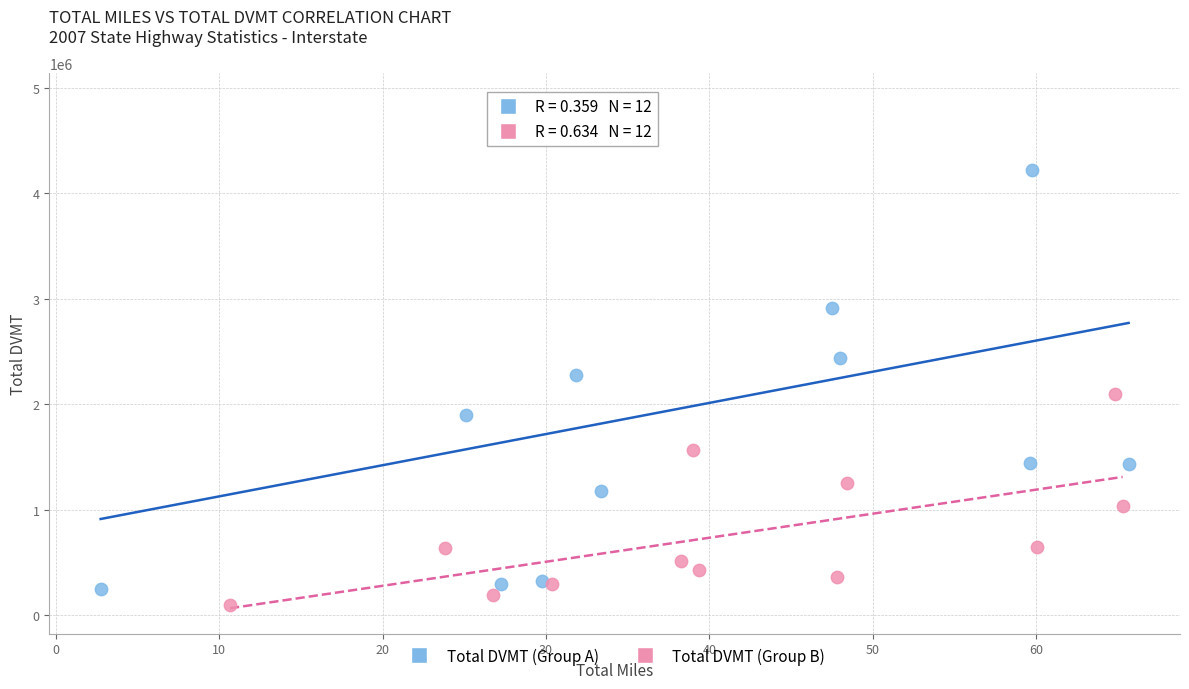

What are all the series names shown in the legend?

Total DVMT (Group A), Total DVMT (Group B)